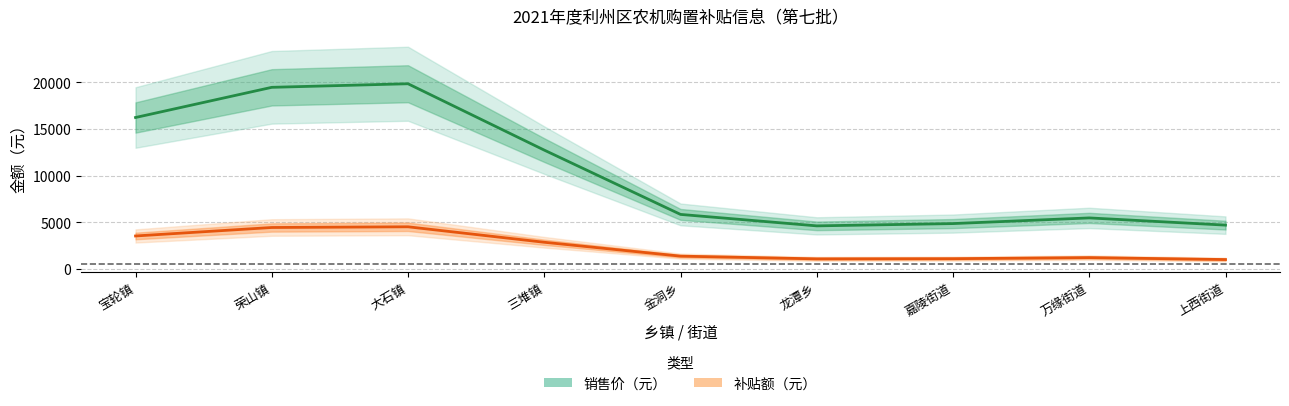

Which series has the largest range (max minus min)?

销售价（元）